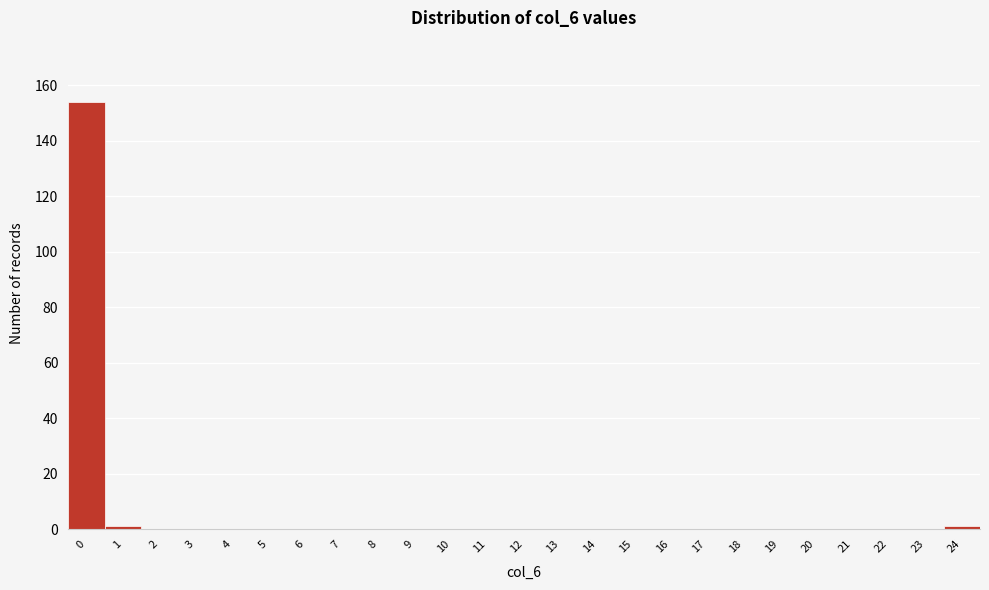

Reading left to right, transcribe this chart: for each bar, give the range it covers on the x-axis and its height. The values are not printed on the chart, so give them approximately, as read against the axis.

-0.5 to 0.5: 154
0.5 to 1.5: under 2
1.5 to 2.5: 0
2.5 to 3.5: 0
3.5 to 4.5: 0
4.5 to 5.5: 0
5.5 to 6.5: 0
6.5 to 7.5: 0
7.5 to 8.5: 0
8.5 to 9.5: 0
9.5 to 10.5: 0
10.5 to 11.5: 0
11.5 to 12.5: 0
12.5 to 13.5: 0
13.5 to 14.5: 0
14.5 to 15.5: 0
15.5 to 16.5: 0
16.5 to 17.5: 0
17.5 to 18.5: 0
18.5 to 19.5: 0
19.5 to 20.5: 0
20.5 to 21.5: 0
21.5 to 22.5: 0
22.5 to 23.5: 0
23.5 to 24.5: under 2